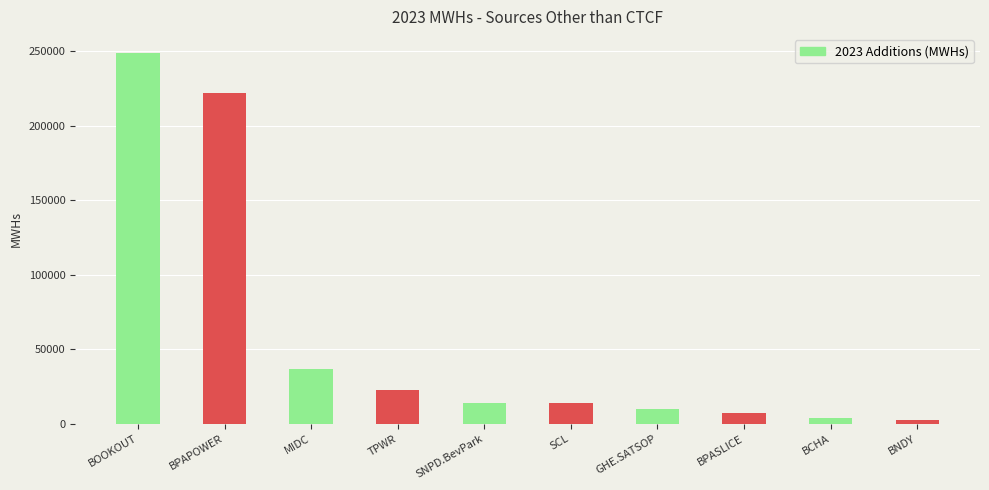

At which label is the value closest to 125872?

MIDC